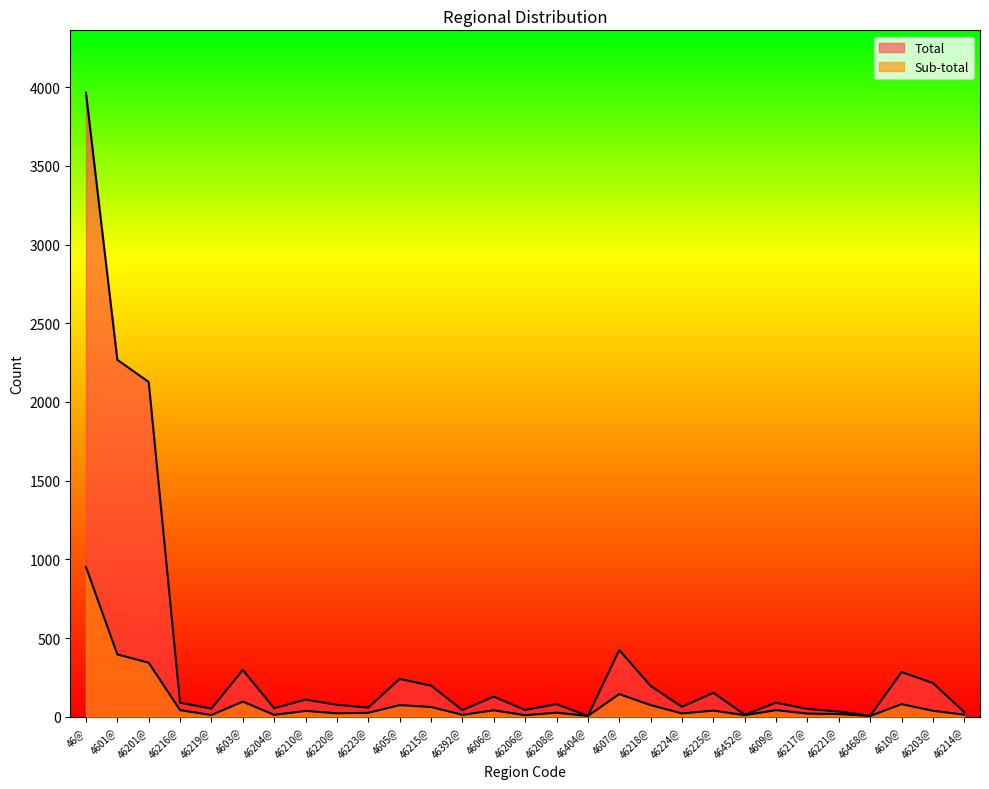

Does the chart display data point markers on the line(s)?

No